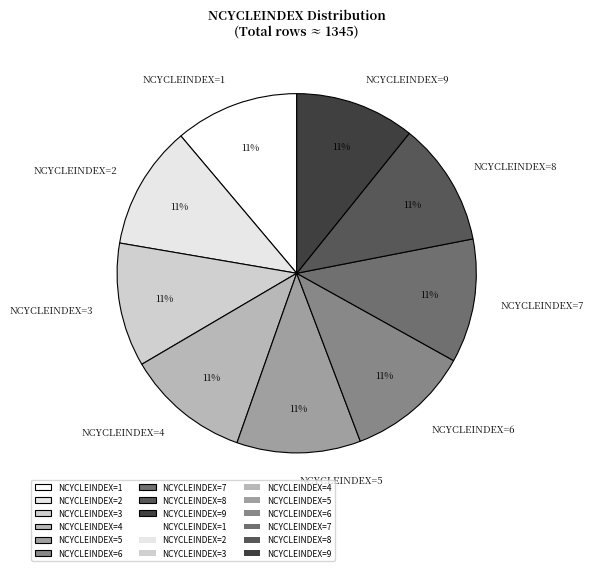

Does NCYCLEINDEX=5 represent more than half of the total?

No